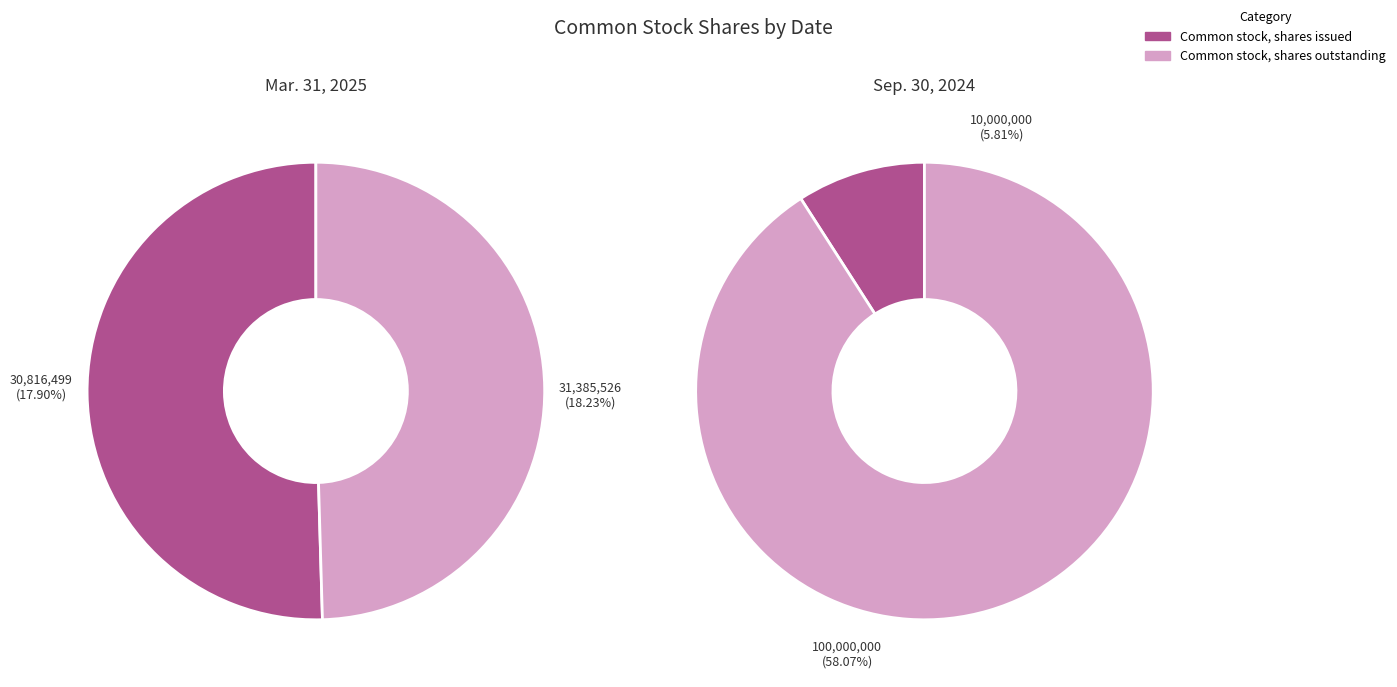

How many slices are in this pie chart?

2